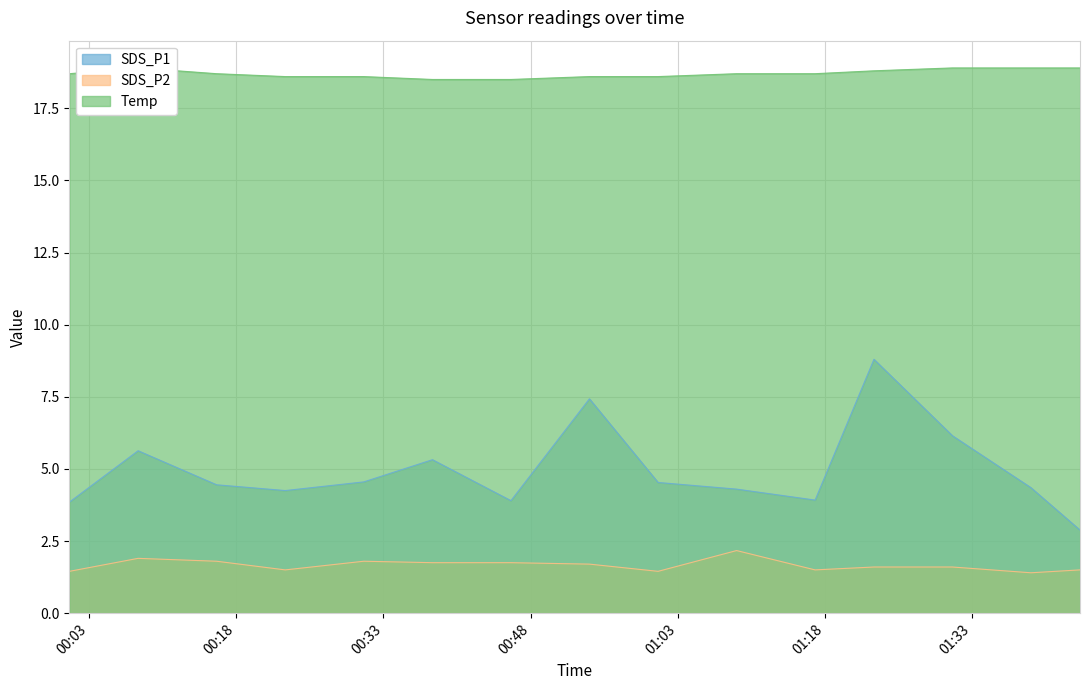

True or false: Temp has more than 0 points higher than both neighbors.

True